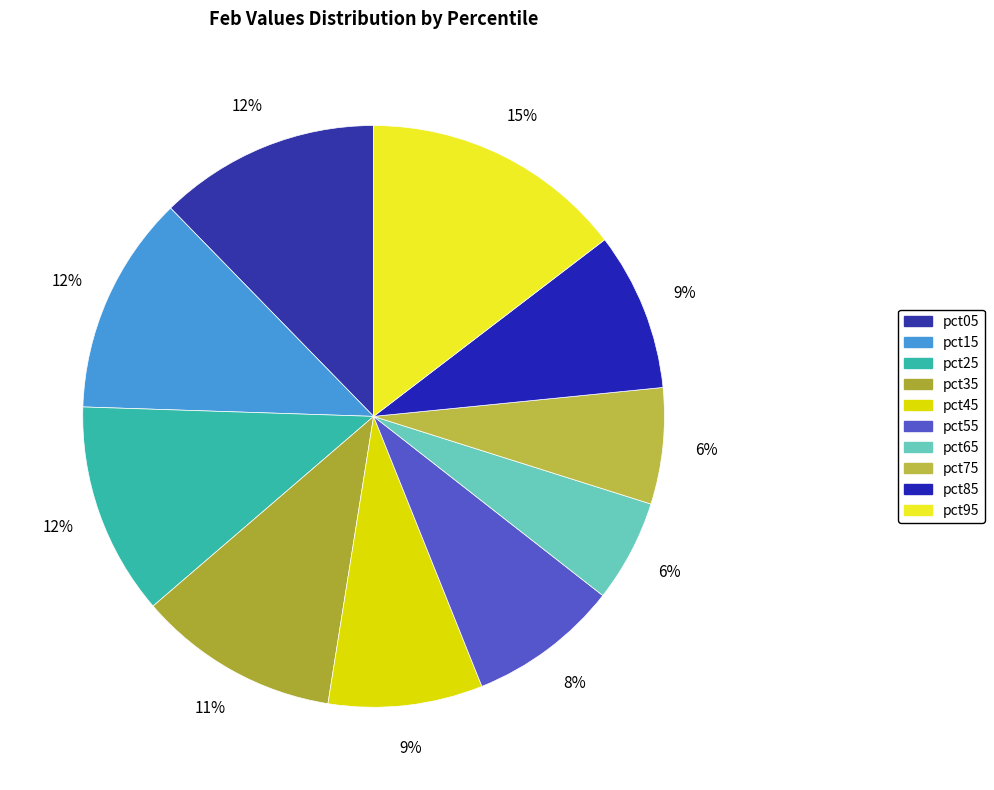

What portion of the pie excludes pct75?

93.5%